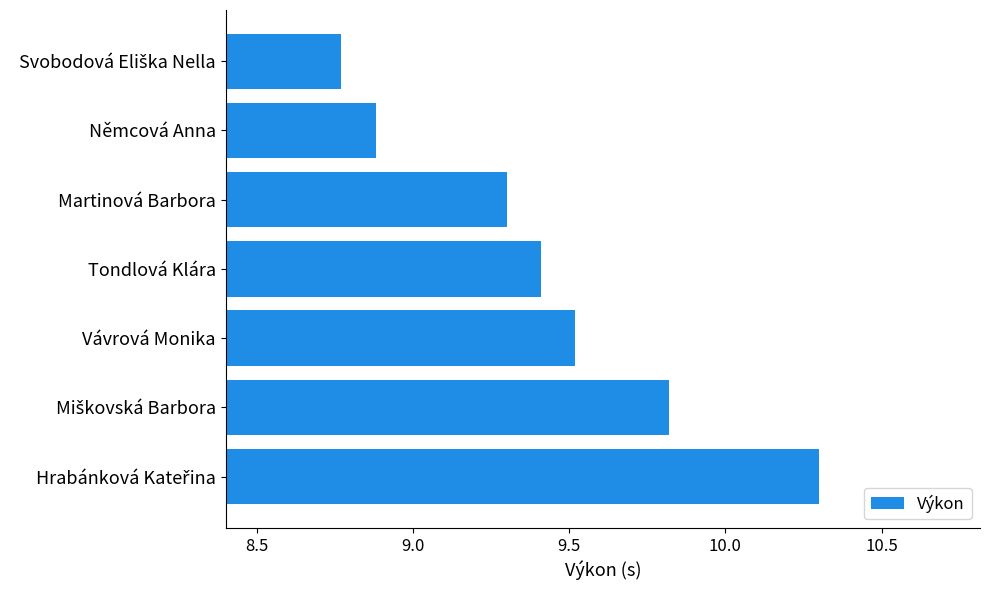

Does the chart contain any negative values?

No